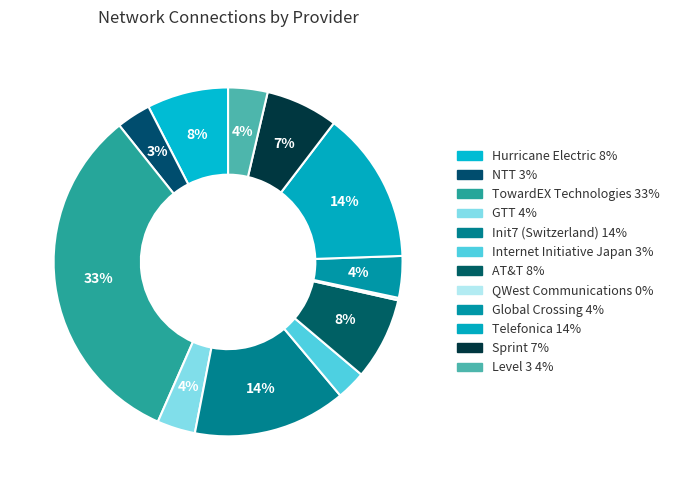

Is there a majority slice in this chart?

No